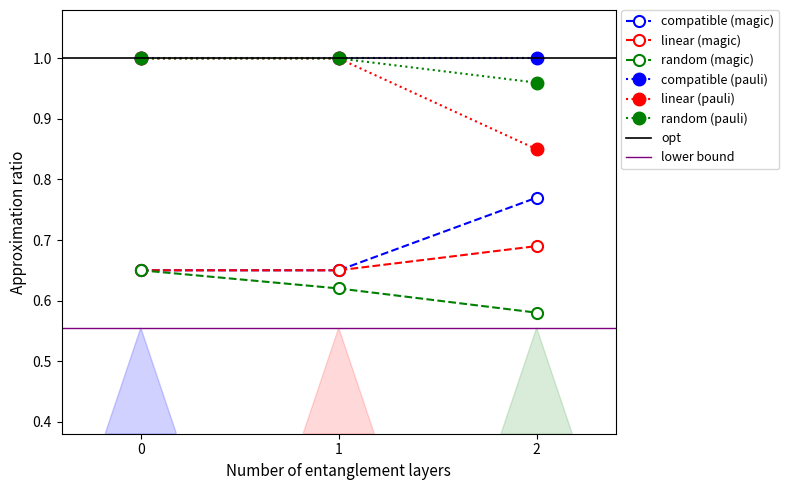

Where is compatible (magic) nearest to the value 0?

2